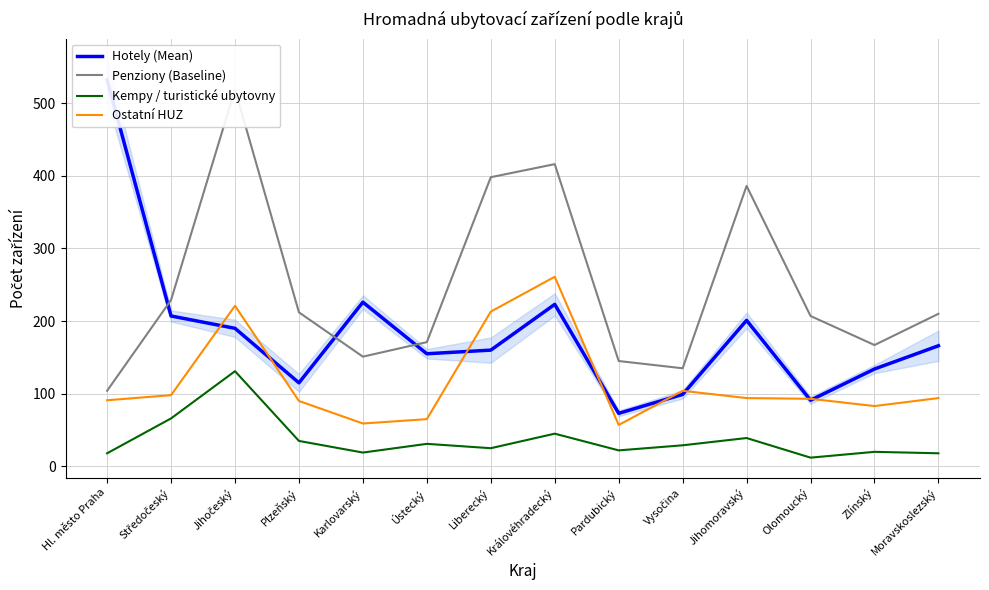

True or false: Hotely (Mean) and Kempy / turistické ubytovny intersect in this chart.

False